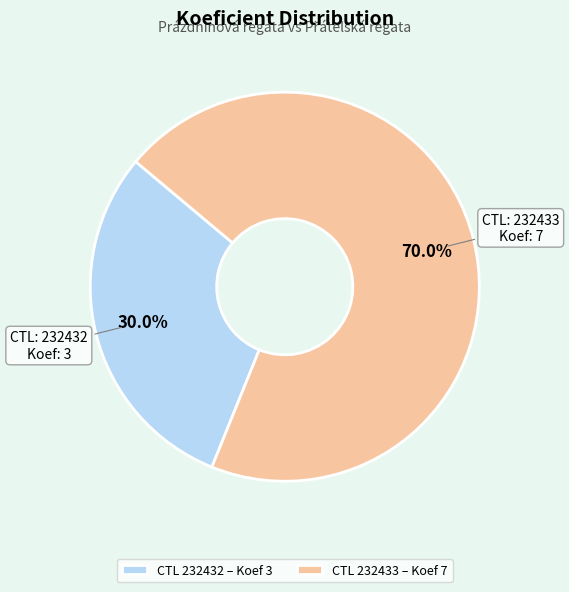

Between CTL 232433 – Koef 7 and CTL 232432 – Koef 3, which is larger?

CTL 232433 – Koef 7